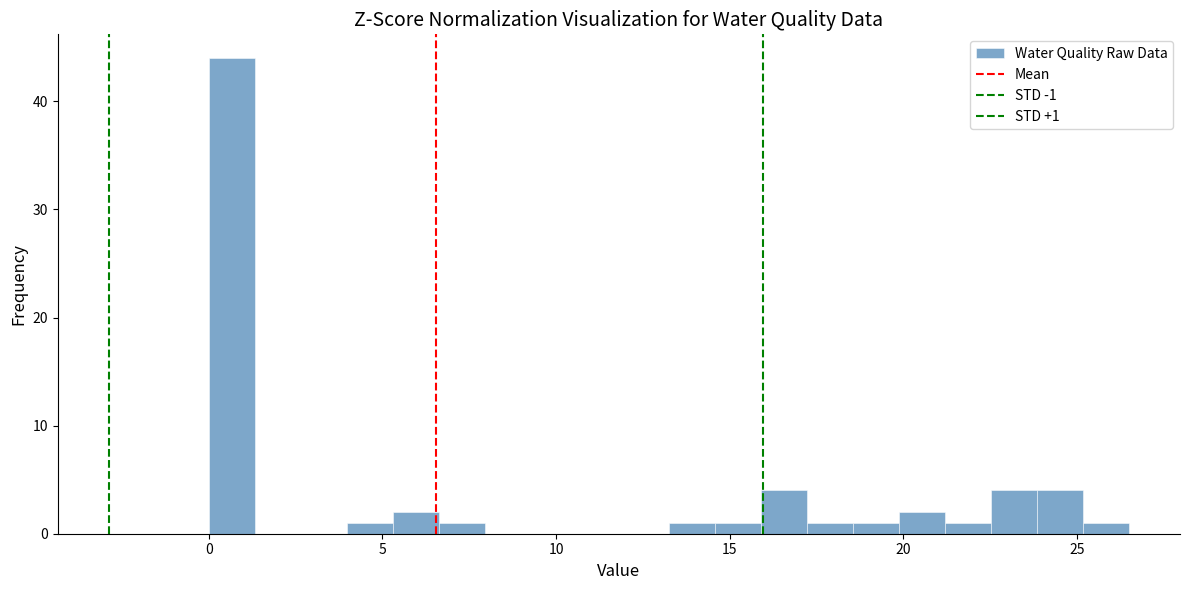

Around what value on the x-axis is the tallest bar? Give the approximate position of its centre, as read against the axis.

0.5